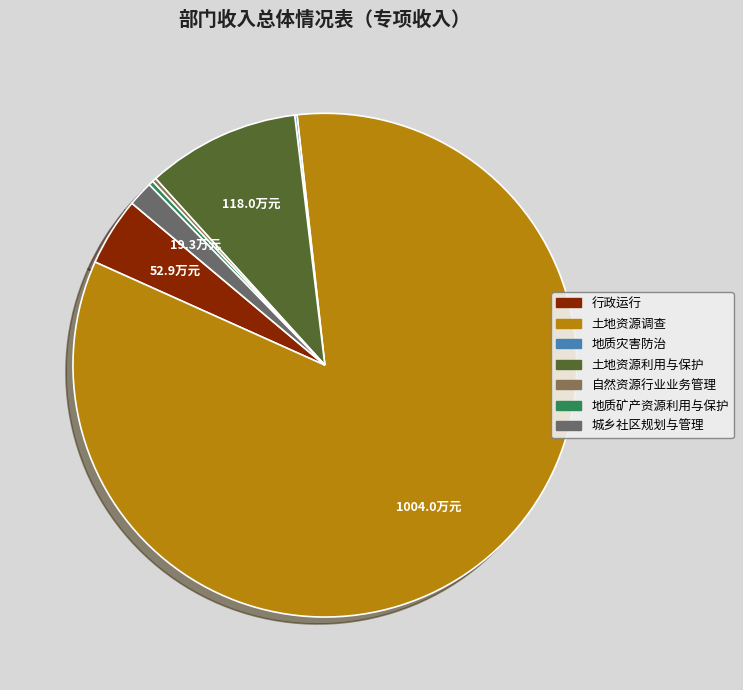

Count the number of slices in the pie.

7